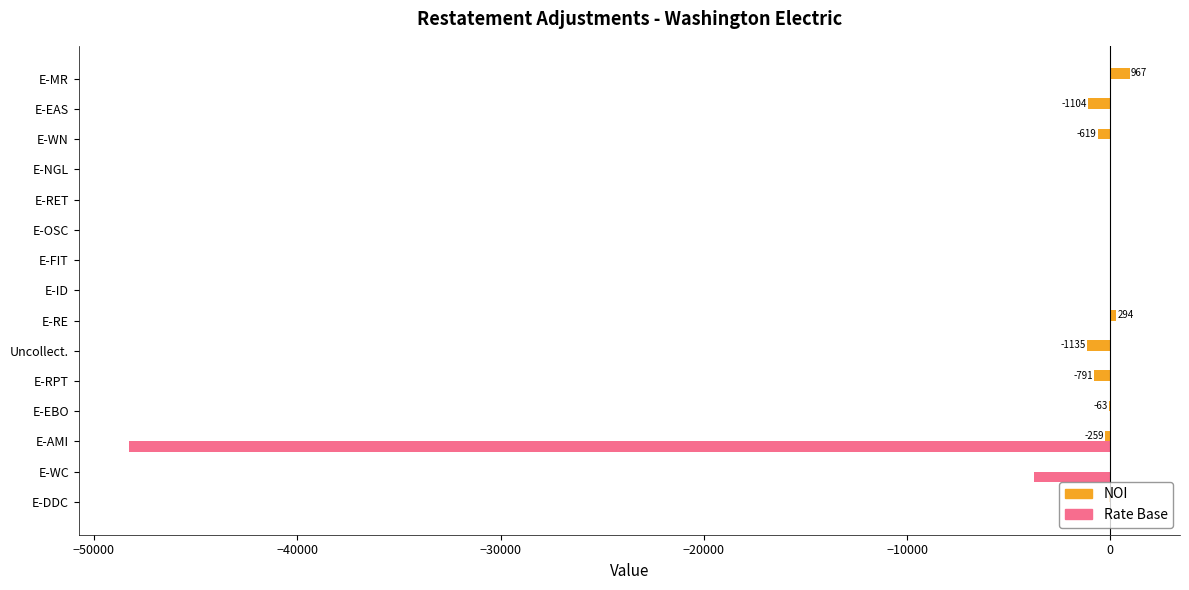

Is it true that Rate Base equals -20467.2 at E-RE?

False